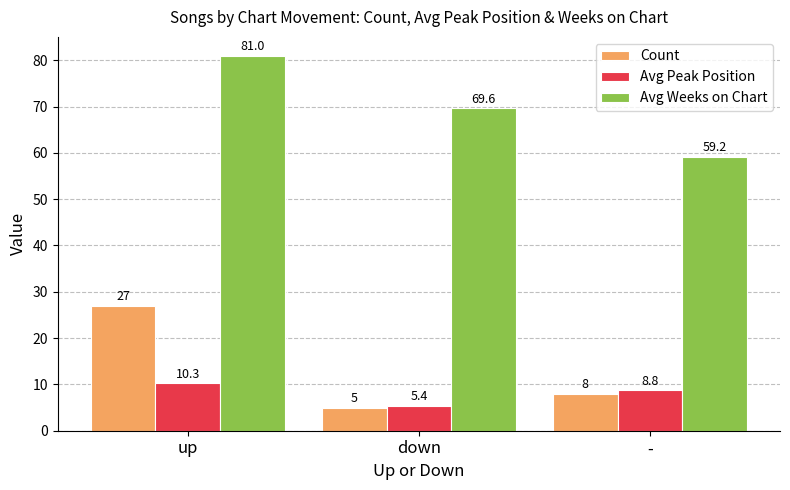

What is the label of the 2nd bar from the right?

down